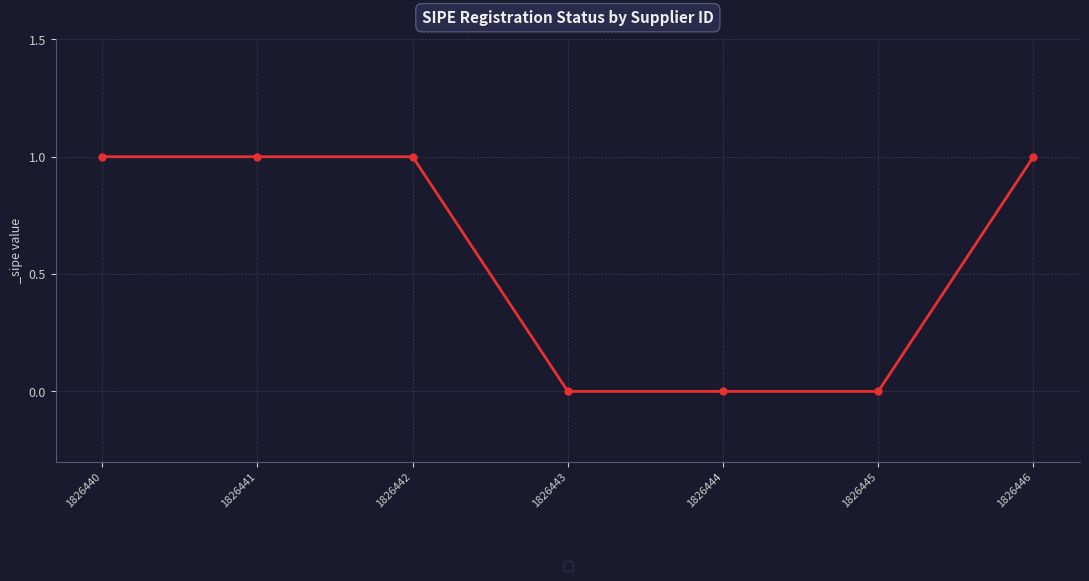

Reading right to left, extract all data points from this chart.

1	0	0	0	1	1	1